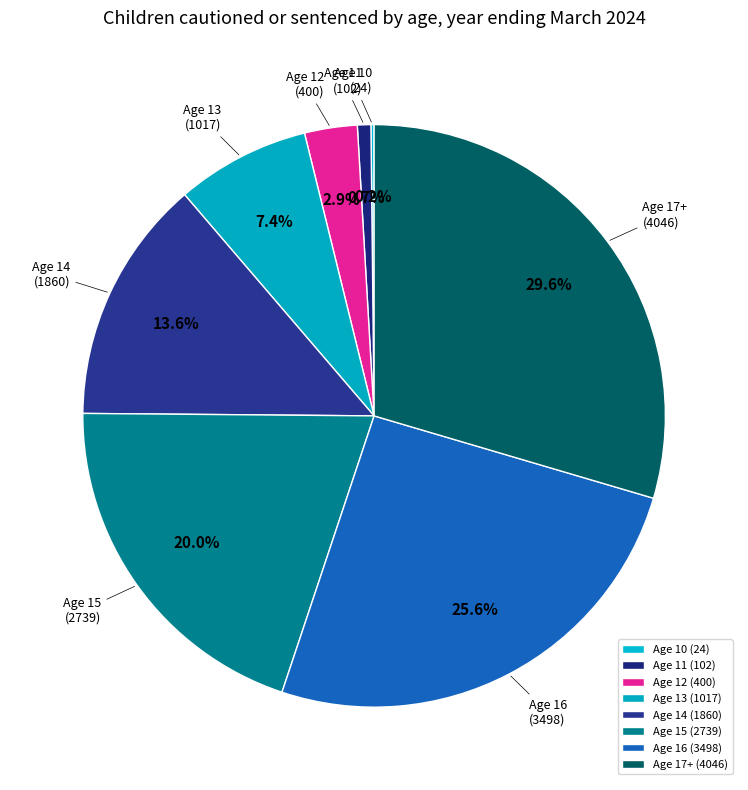

How many segments does this pie chart have?

8